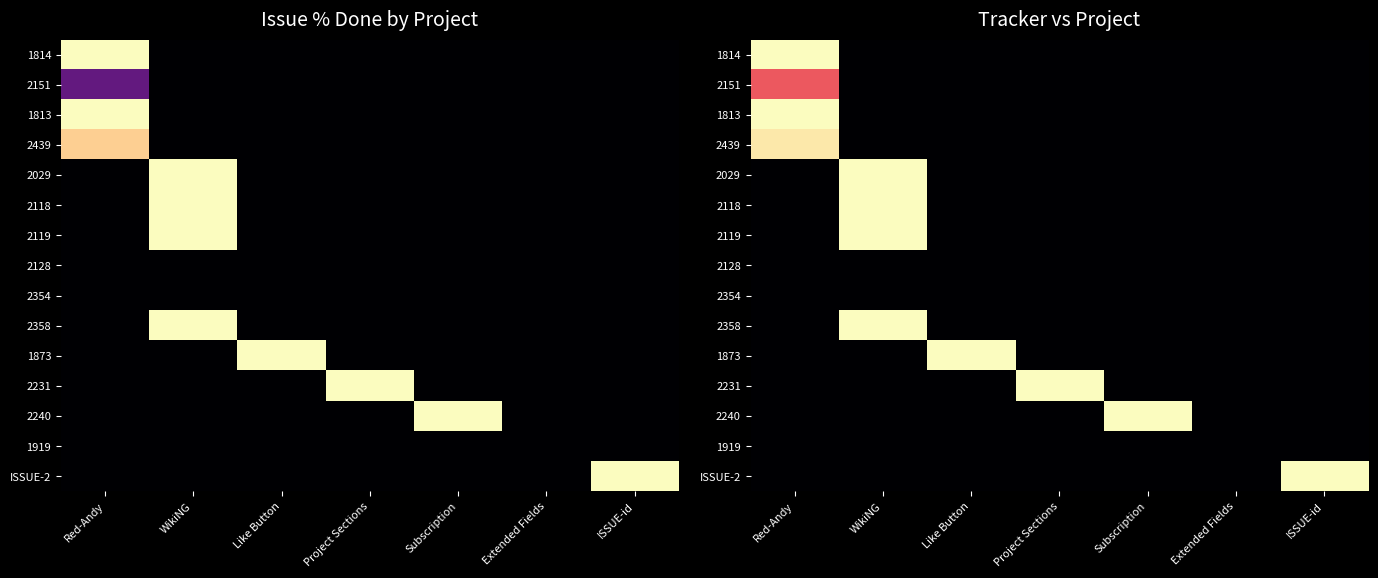

How many data points in 2118 are above 0?

1